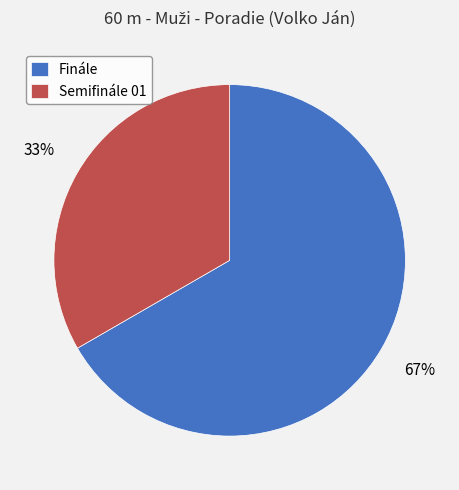

Which category has the biggest portion of the pie?

Finále